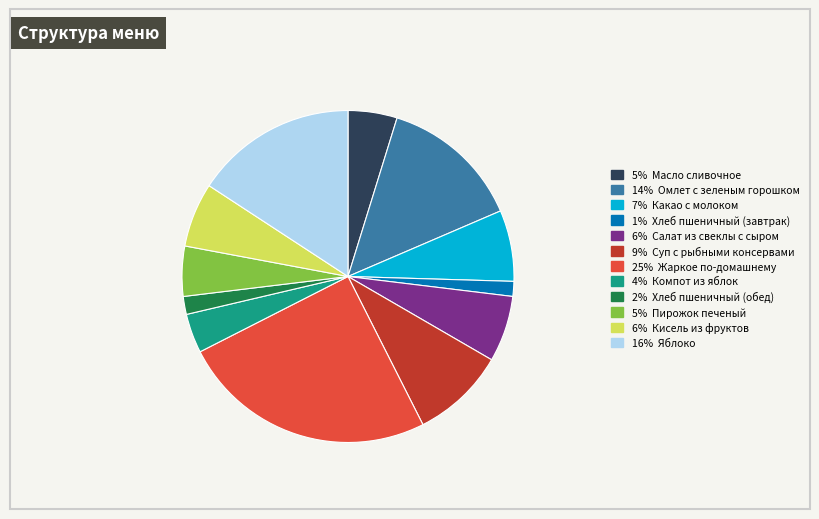

Which slice is the largest?

25% Жаркое по-домашнему